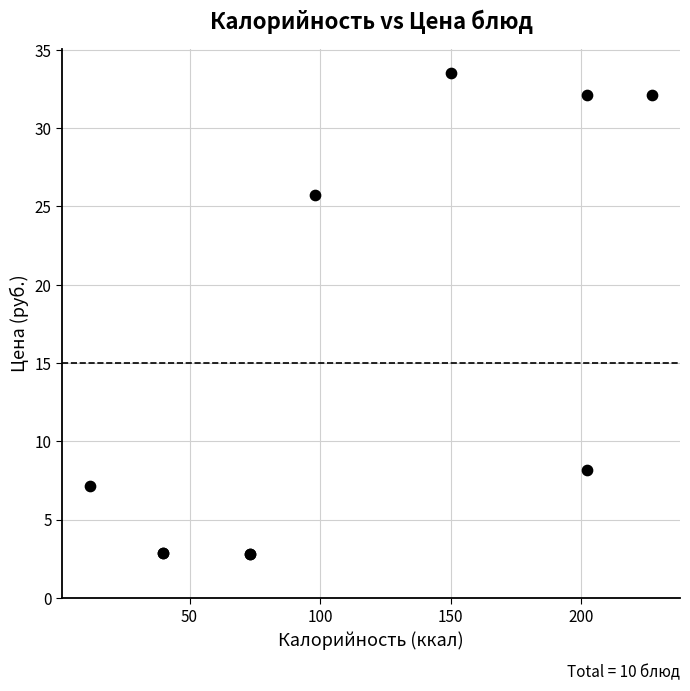

What Y value in the scatter plot is closest to 18?

25.7